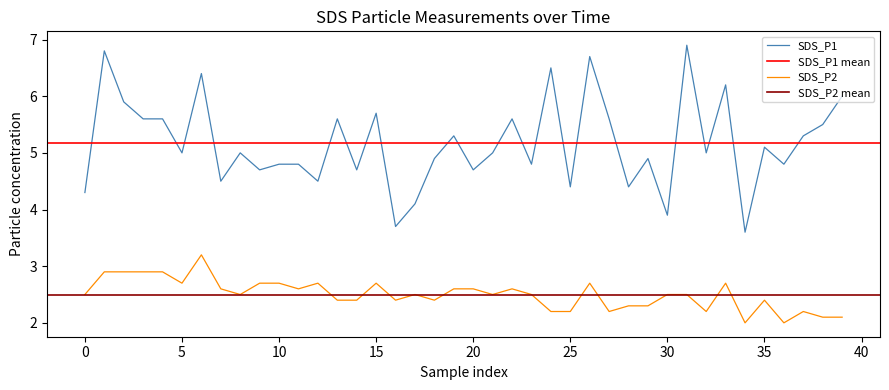

Is this an area chart (filled region under the line)?

No